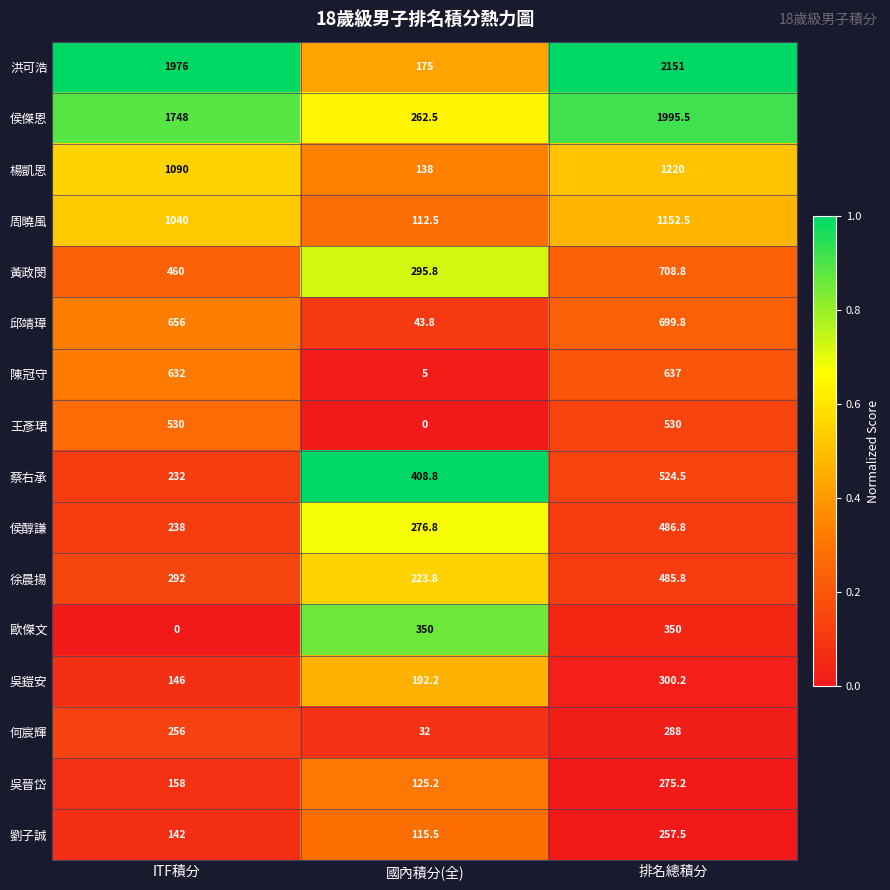

The 周曉風 series shows 1152.5 at 排名總積分. True or false?

True